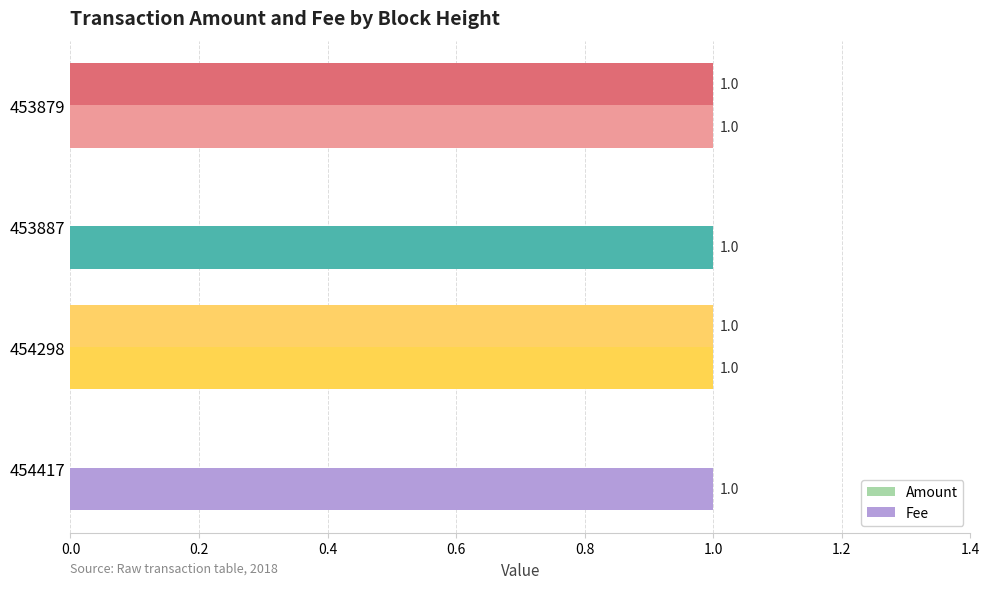

The value of Amount at 454417 is -1. True or false?

False